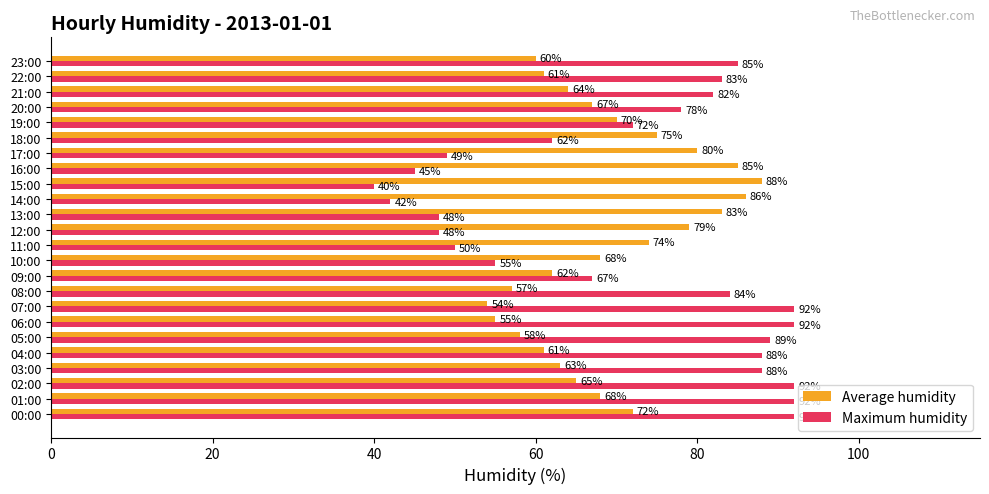

At 00:00, list the series in order from smallest to largest.

Average humidity, Maximum humidity